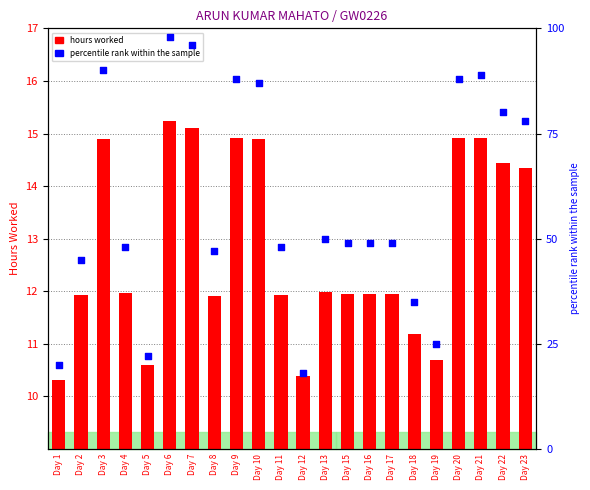

Which series has the widest spread of Y values?

percentile rank within the sample